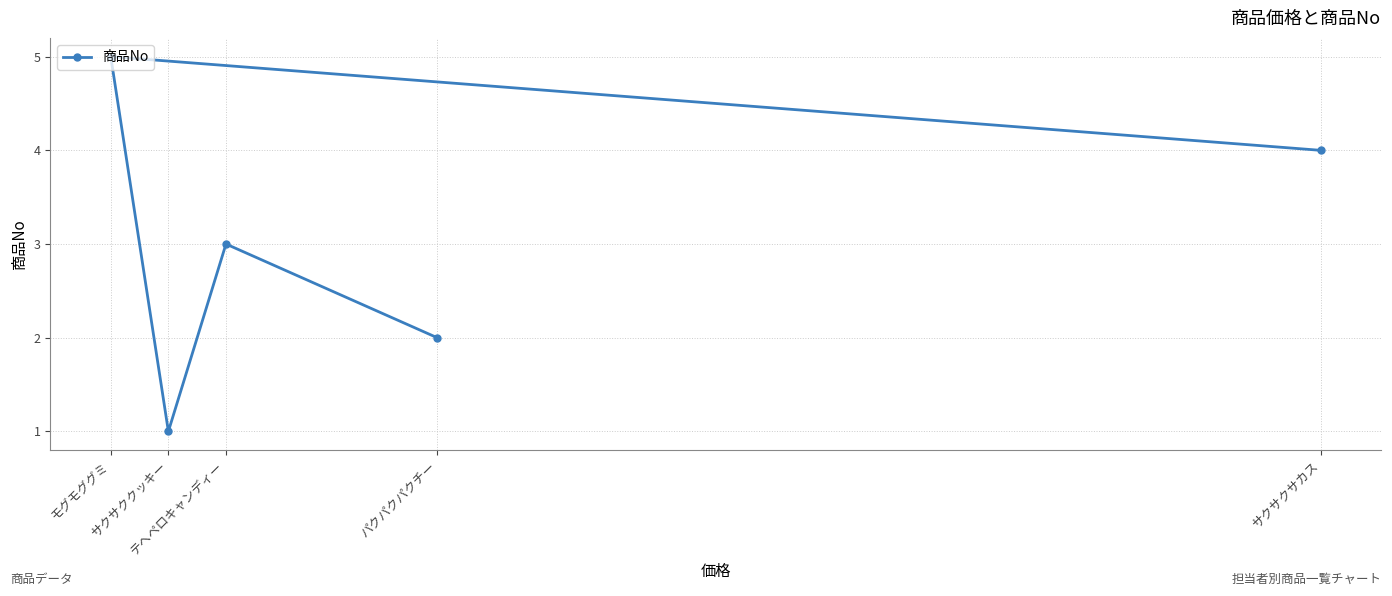

Between サクサククッキー and サクサクサカス, which is larger?

サクサクサカス